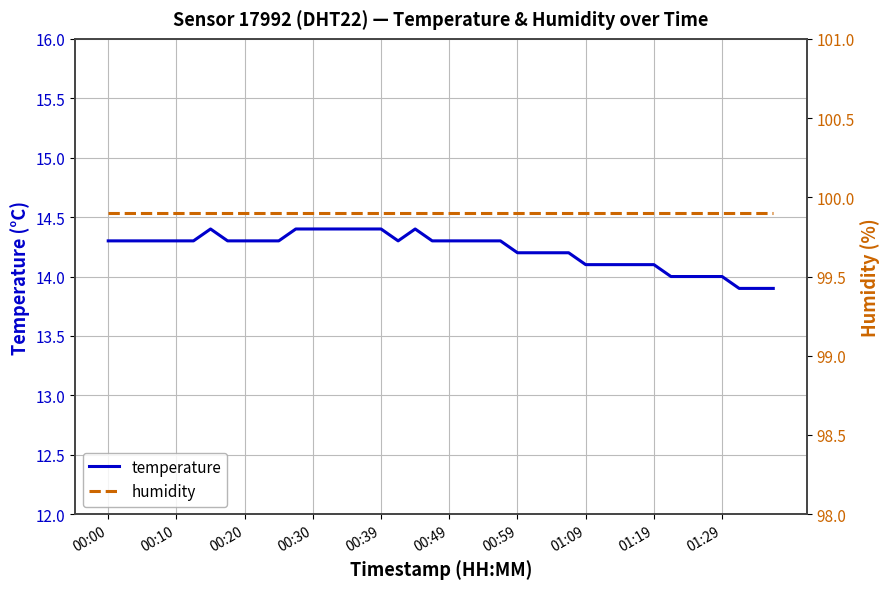

What is the lowest value of the temperature series?

13.9